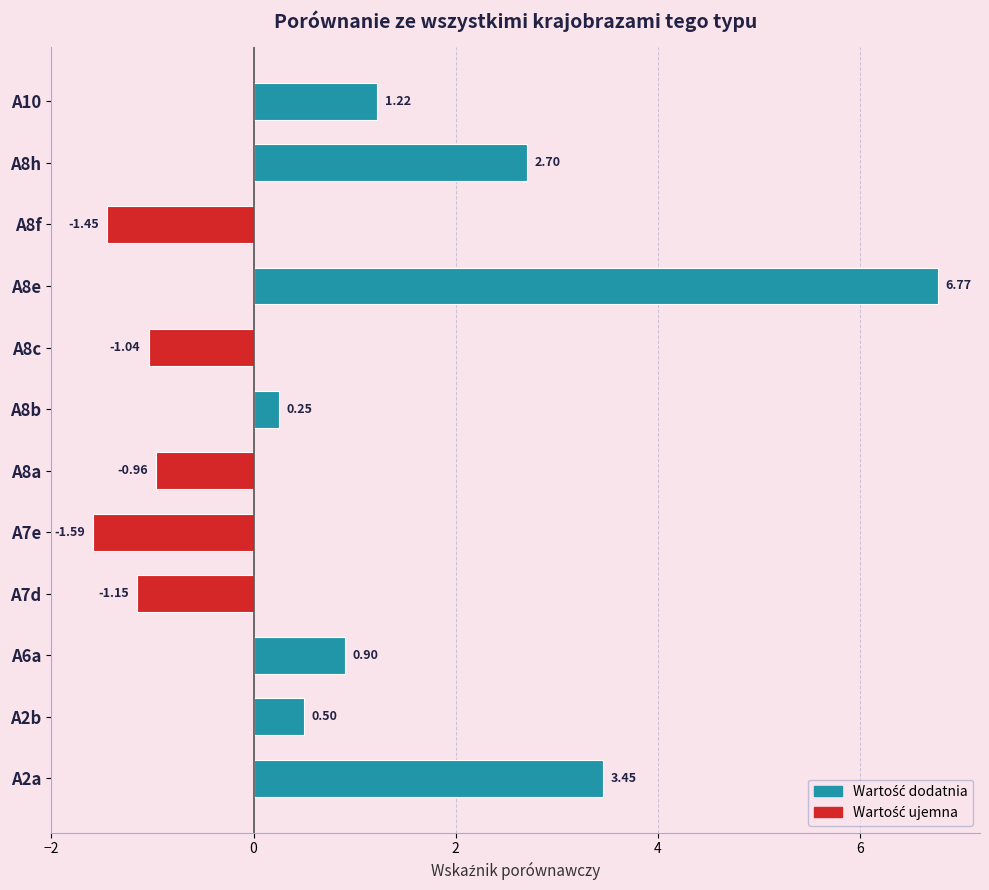

Between A8b and A6a, which is larger?

A6a